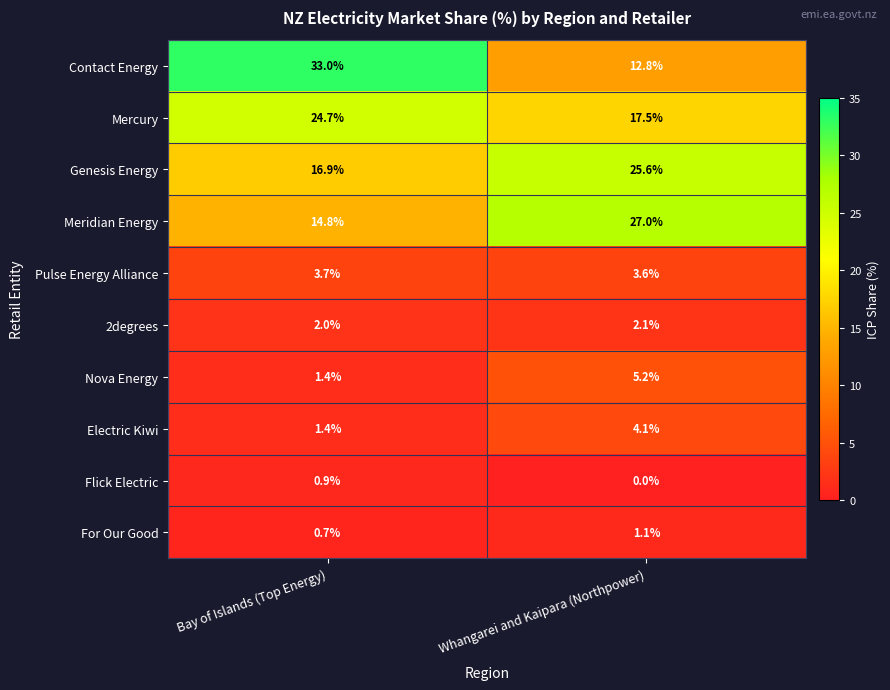

Rank the series by their maximum value, from highest to lowest.

Contact Energy, Meridian Energy, Genesis Energy, Mercury, Nova Energy, Electric Kiwi, Pulse Energy Alliance, 2degrees, For Our Good, Flick Electric